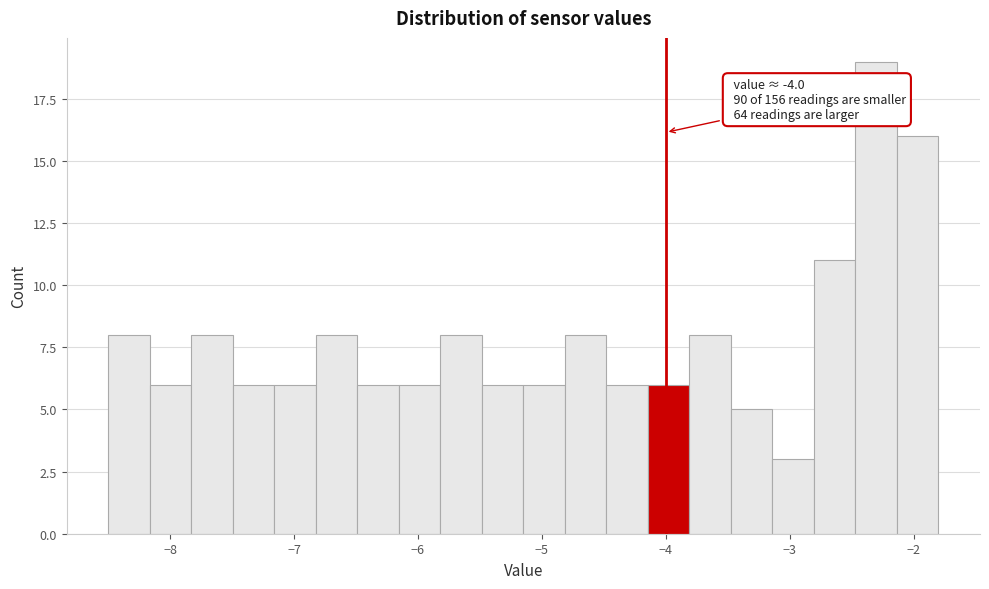

Around what value on the x-axis is the tallest bar? Give the approximate position of its centre, as read against the axis.

-2.3